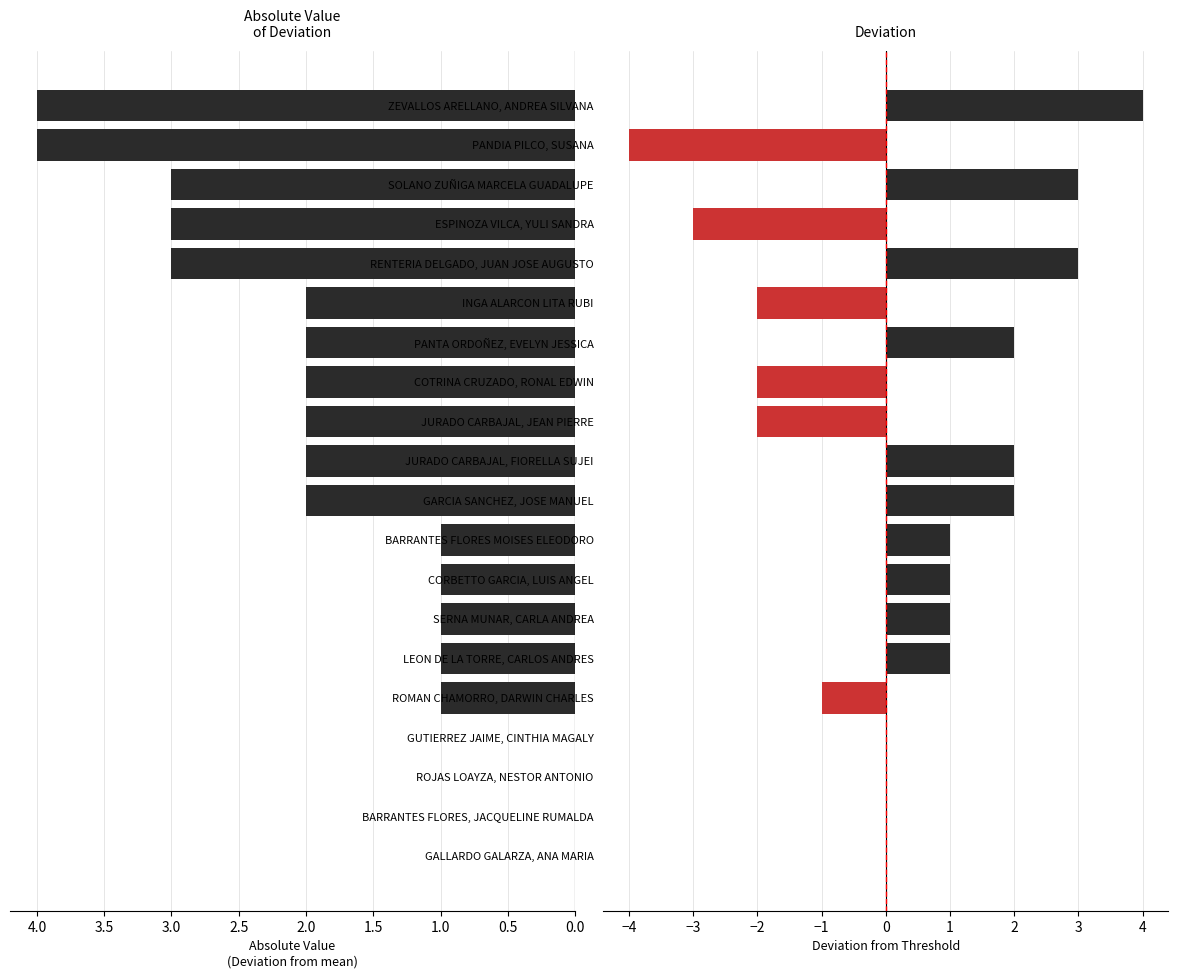

What is the lowest value of the Deviation series?

-4